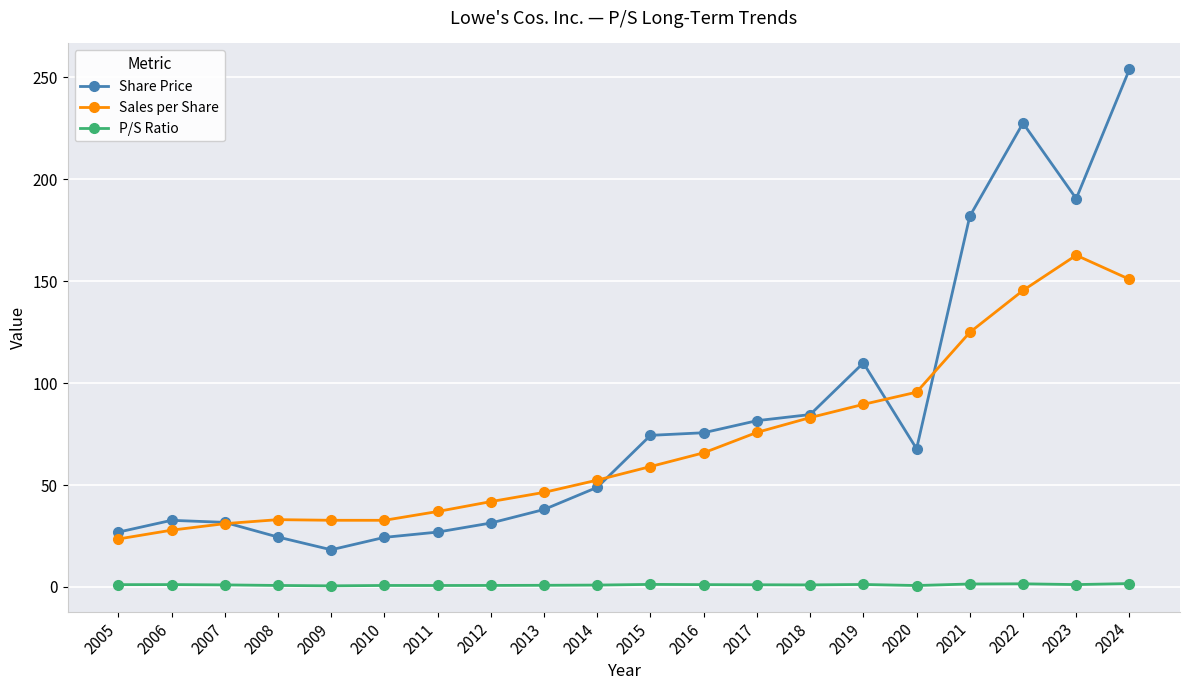

Count the number of data series in this chart.

3